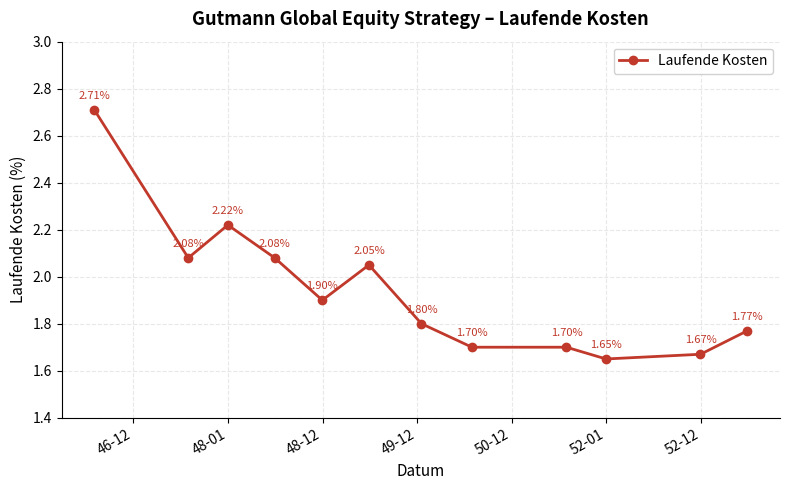

True or false: there are more than 0 points higher than both neighbors.

True